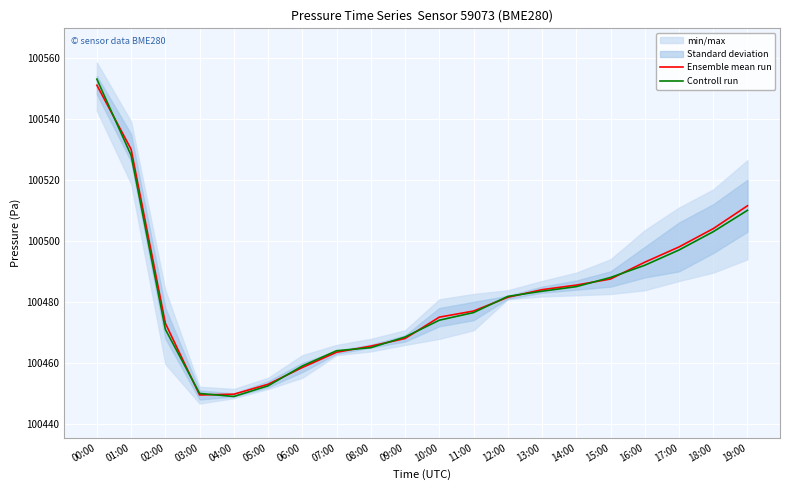

What position from the left is 00:00?

1